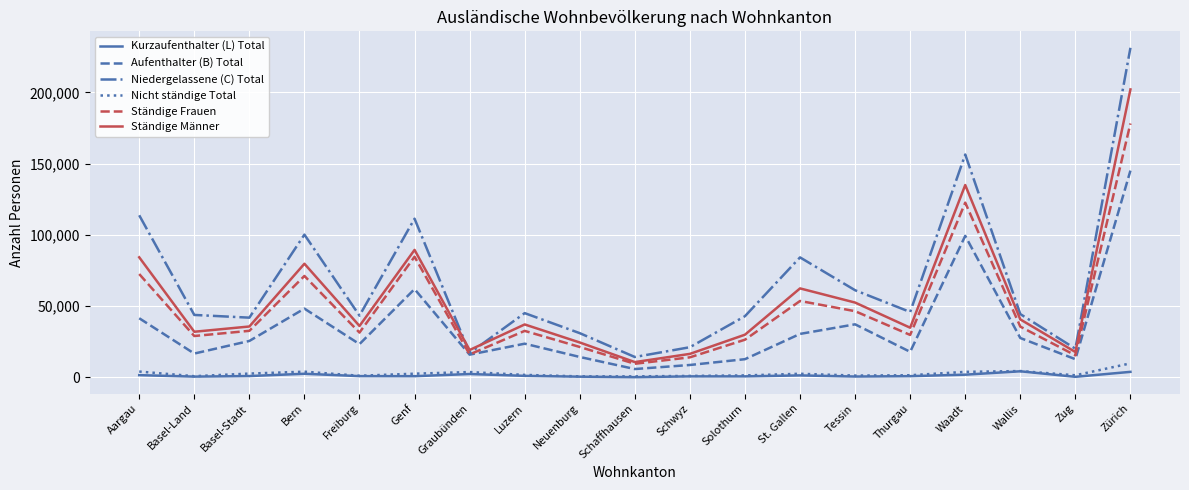

How many interior local peaks does the Ständige Frauen series have?

5